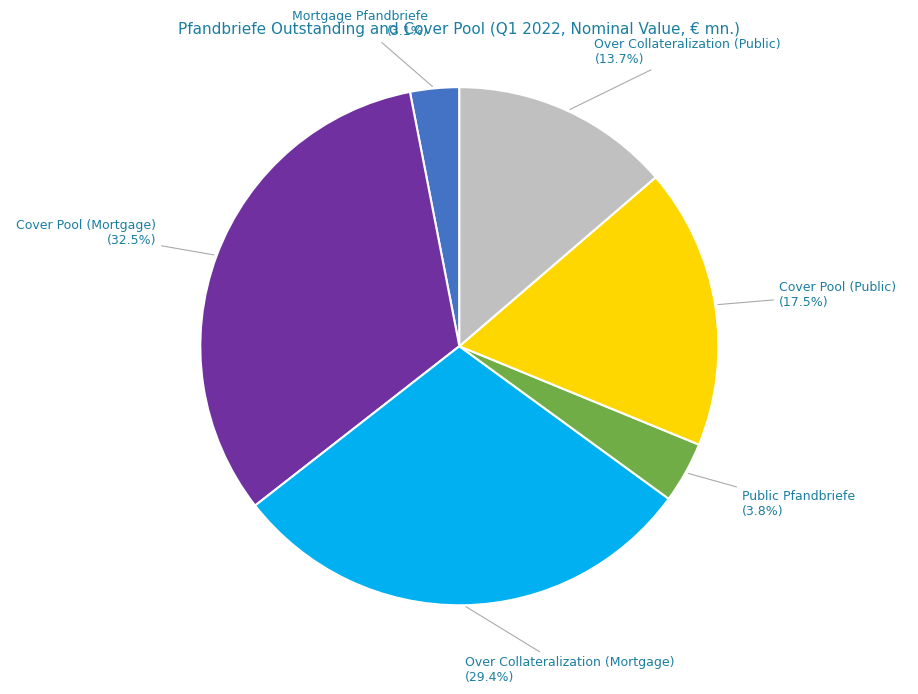

To the nearest percent, what is the difference between the Cover Pool (Public) and Over Collateralization (Public) slice percentages?

4%